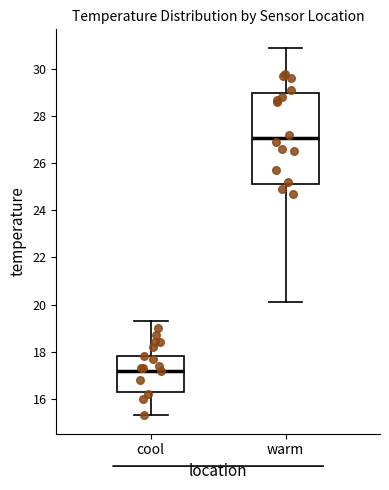

Which box's median line is the lowest?

cool